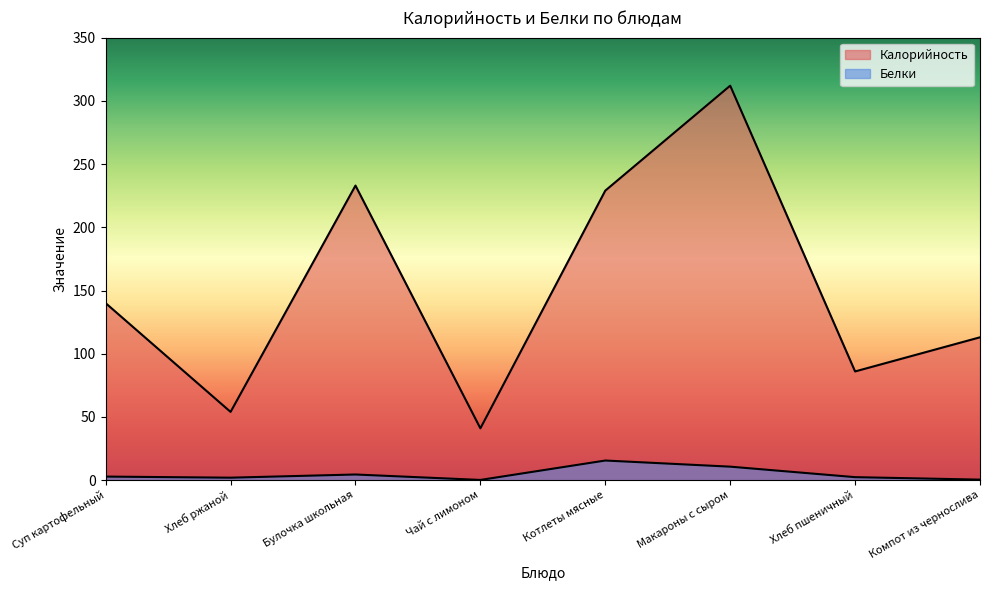

What is the difference between the highest and lowest values at Суп картофельный?

137.2